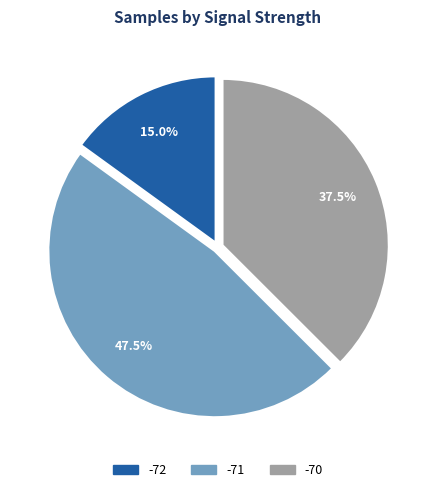

Is there any slice that represents more than half of the pie?

No